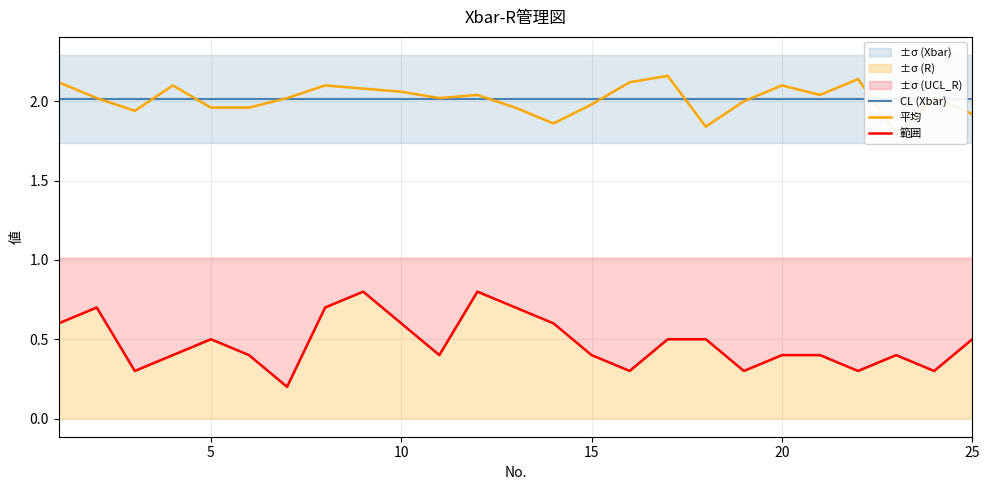

Which series has the largest total across all categories?

CL (Xbar)